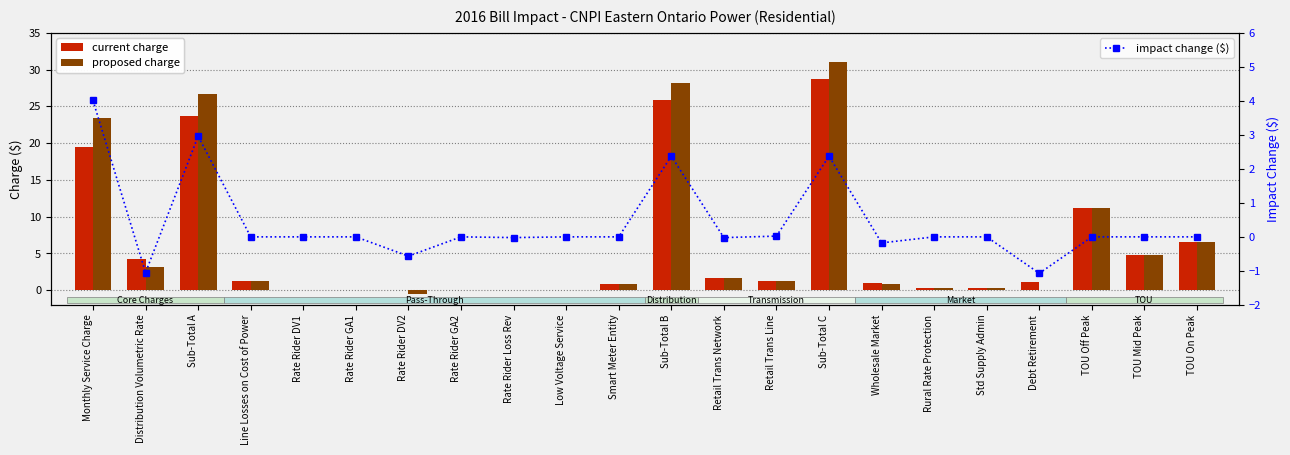

What are all the series names shown in the legend?

current charge, proposed charge, impact change ($)